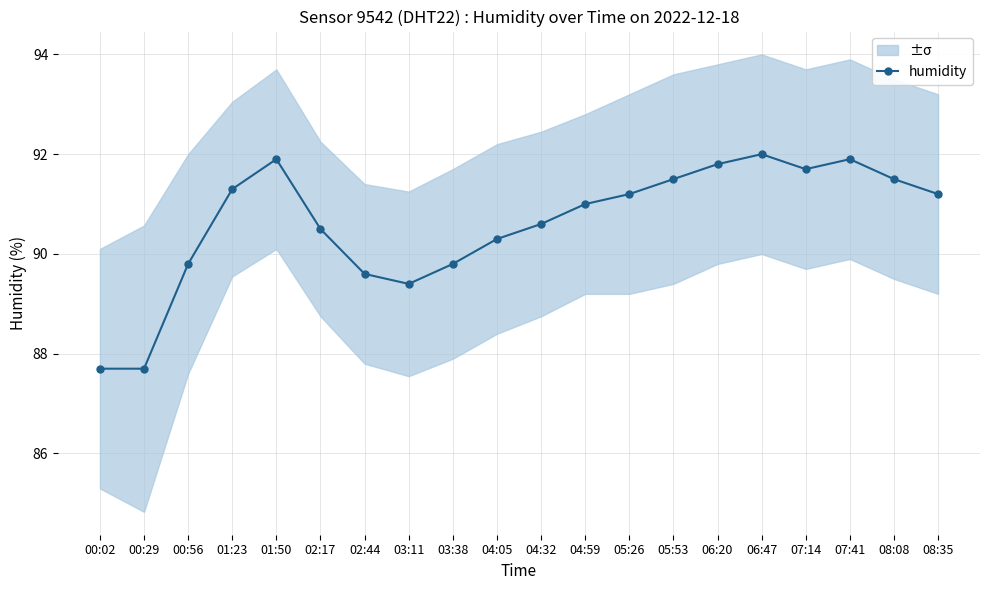

What is the approximate value at 00:02?

87.7